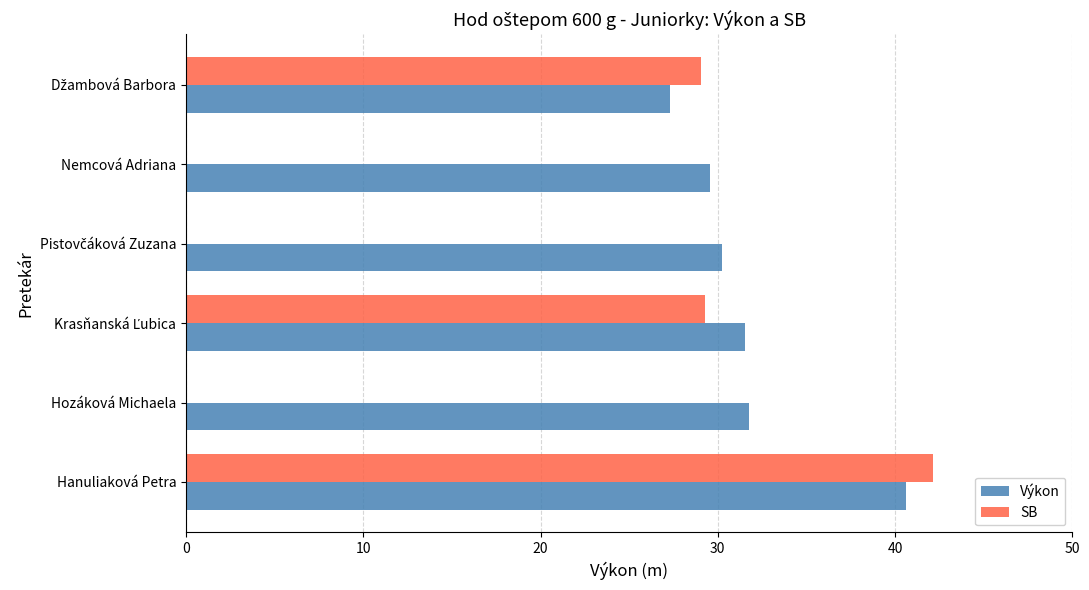

What is the average value of the Výkon series?

31.8